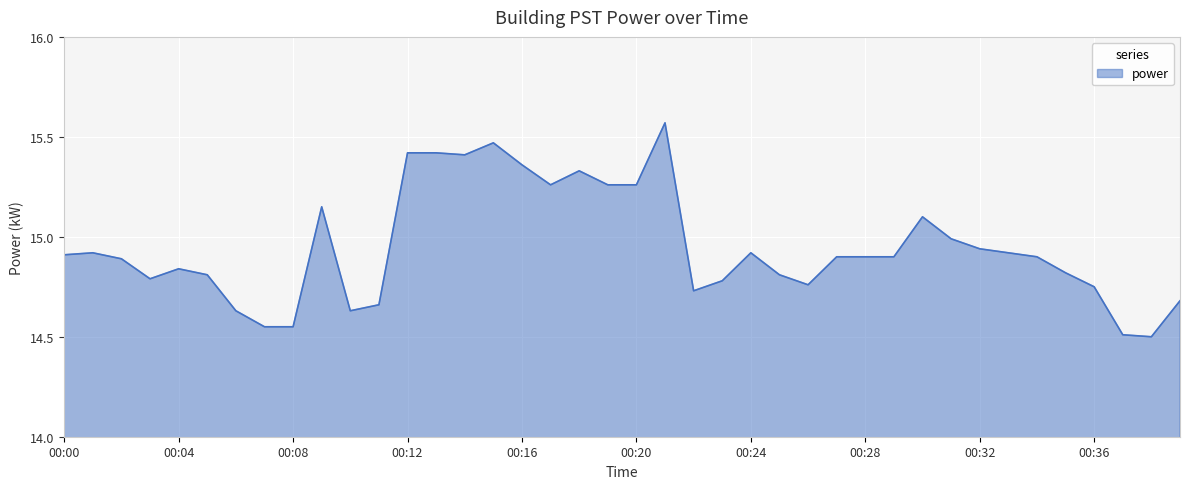

What is the difference between the maximum and minimum values?

1.1